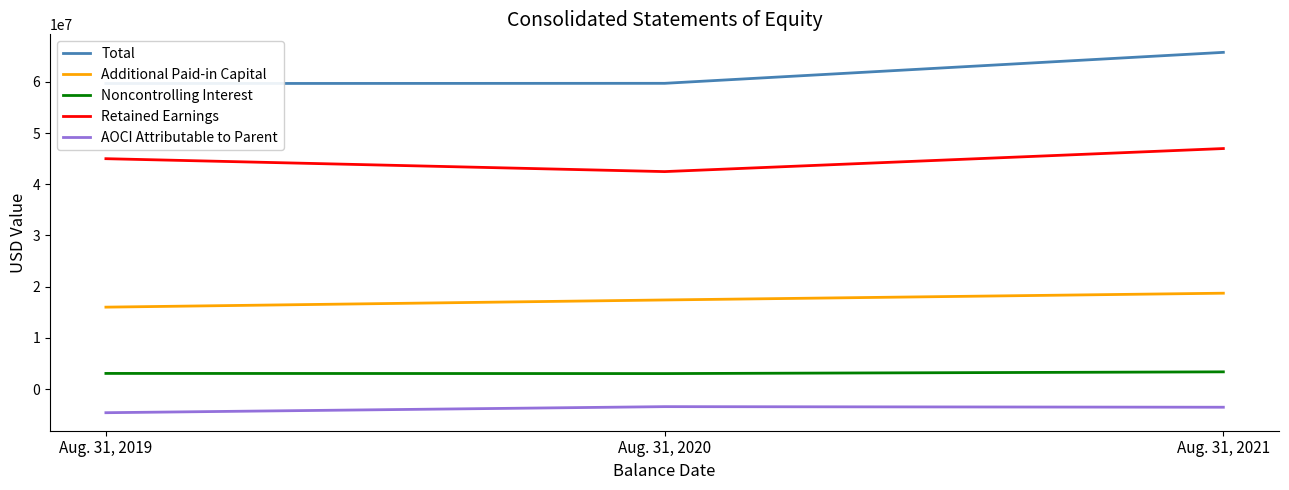

Is it true that AOCI Attributable to Parent equals -1106932 at Aug. 31, 2019?

False